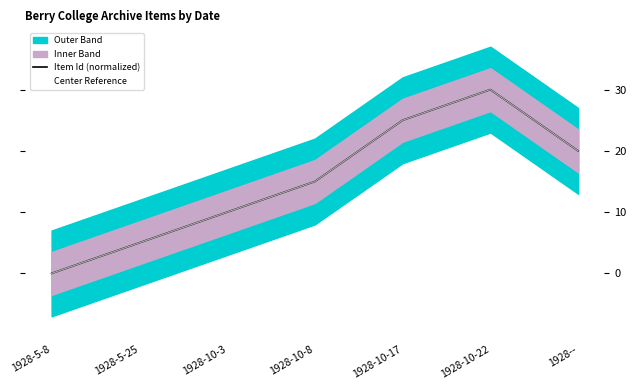

How many interior local peaks does the Item Id (normalized) series have?

1